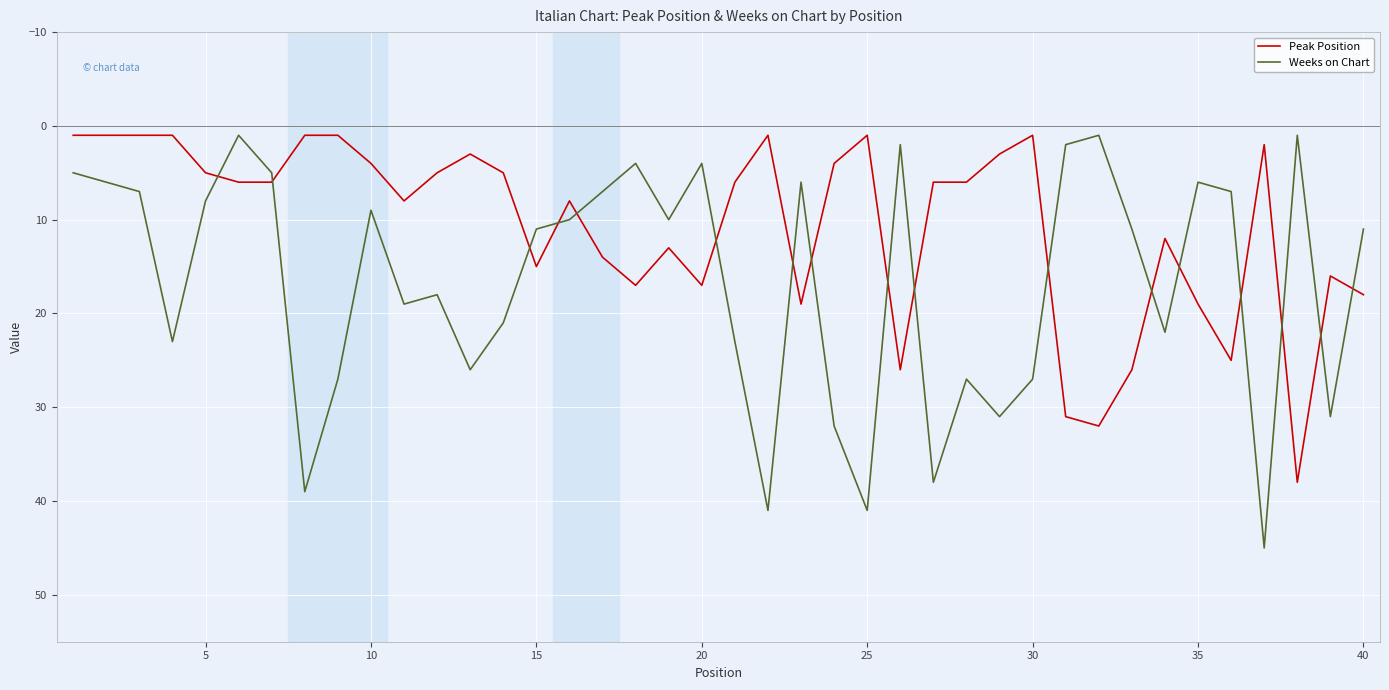

Which series has the widest spread of values?

Weeks on Chart